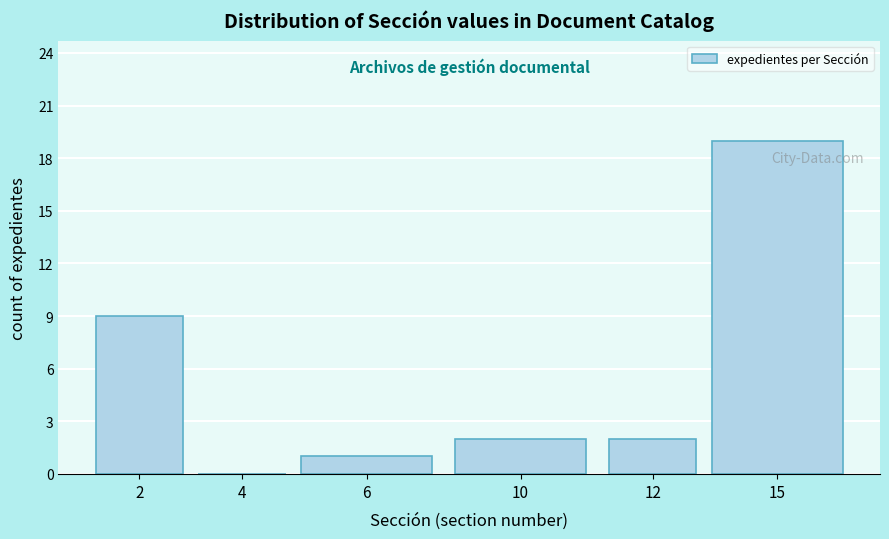

Reading left to right, extract all data points from this chart.

2=9	4=0	6=1	10=2	12=2	15=19